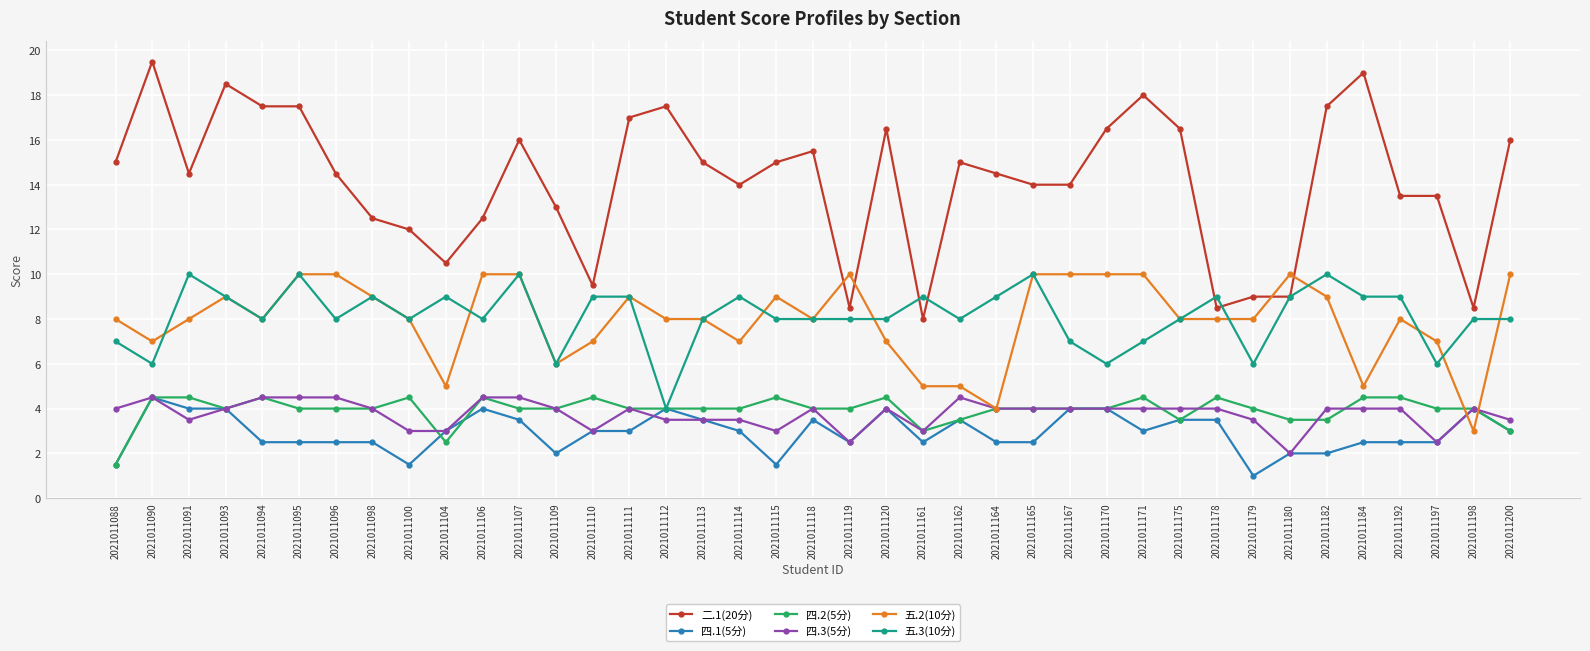

Does the chart display data point markers on the line(s)?

Yes